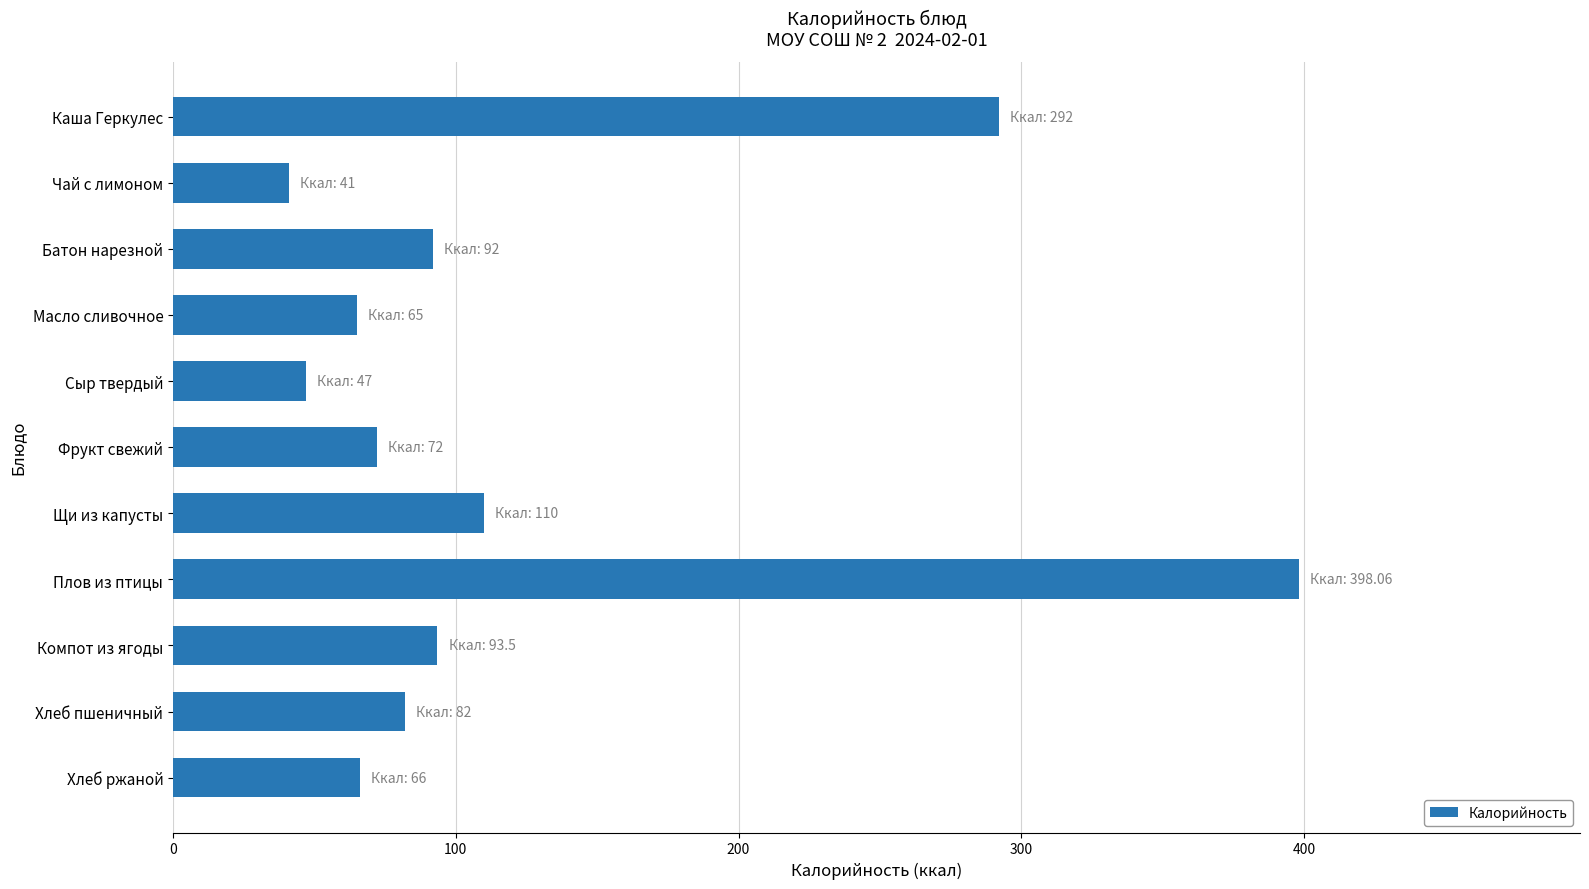

What is the smallest value displayed?

41.0